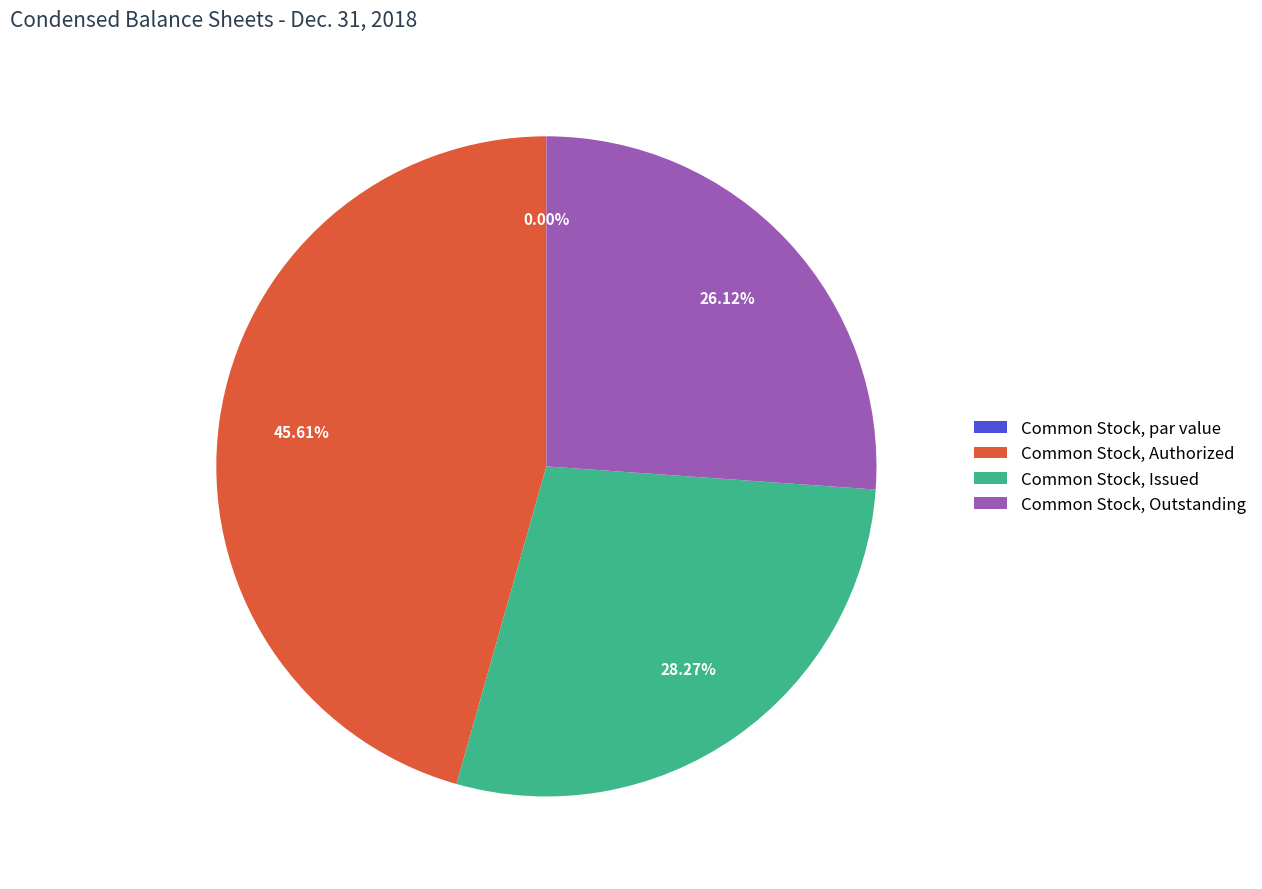

How much of the chart is everything except Common Stock, par value?

100.0%